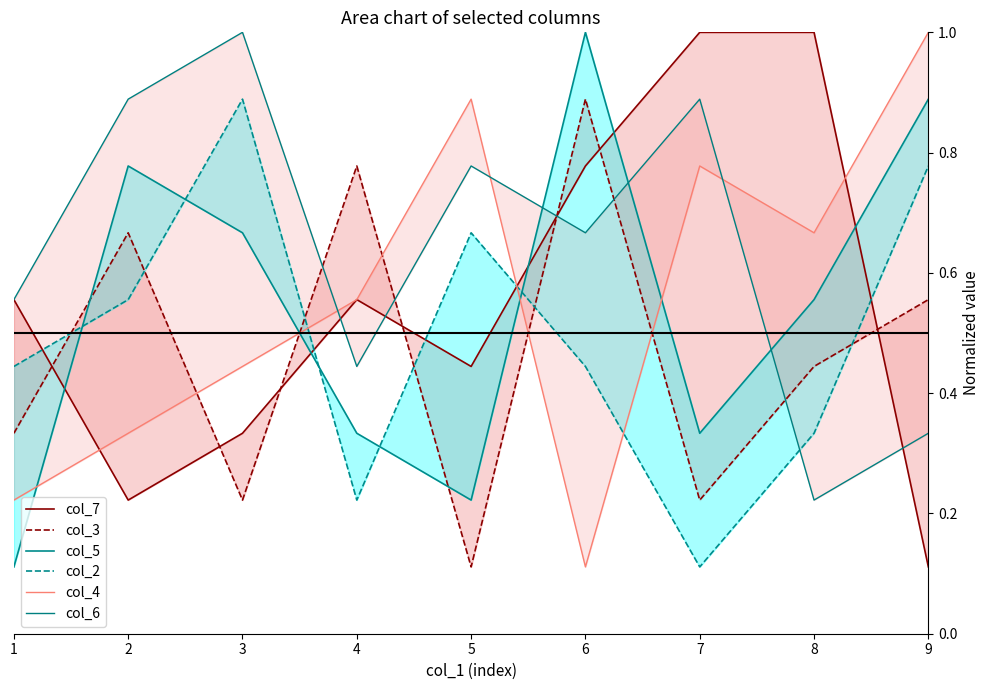

The value of col_3 at 2 is 0.7. True or false?

True